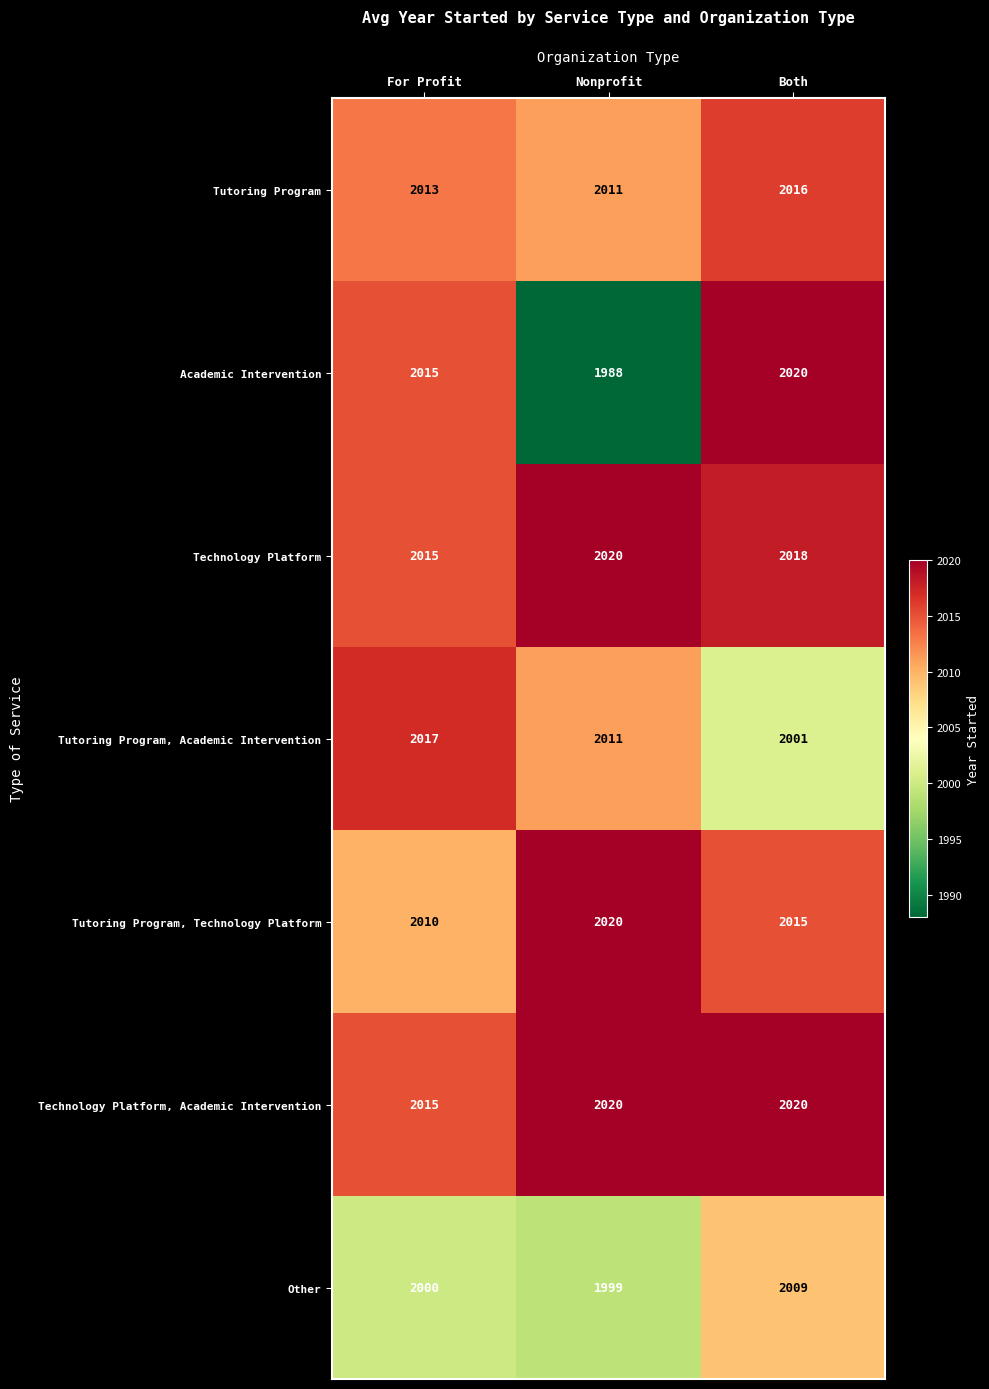

At which category is the sum across all series the highest?

Both